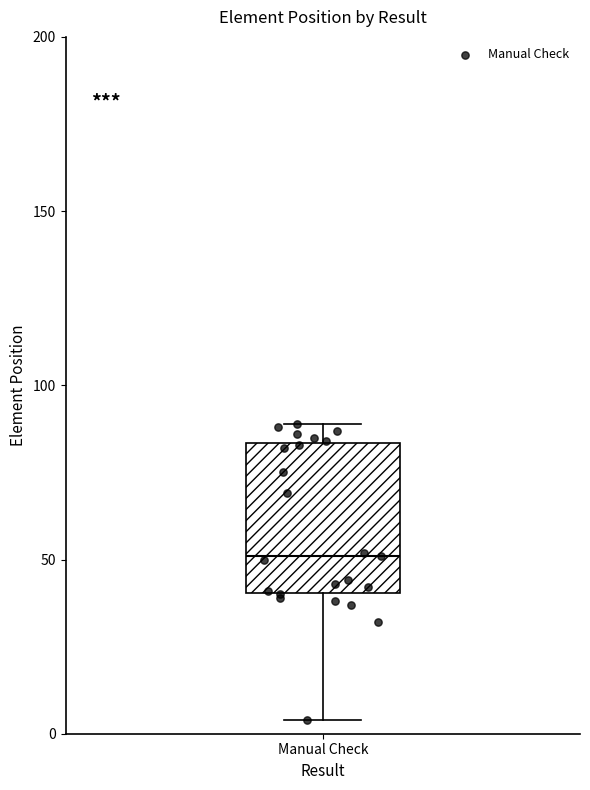

Transcribe this box plot: give where the median line is, the range the box spans, and where the two whiskers end, as read against the y-axis. The values are not printed on the chart, so give them approximately, as read against the axis.

median 50, box 40 to 85, whiskers 5 to 90